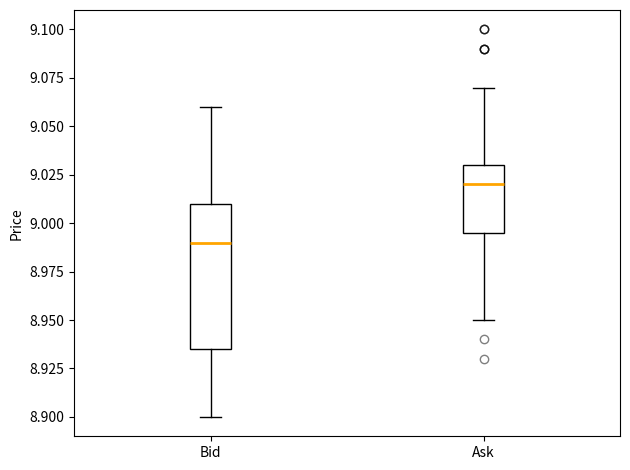

Reading left to right, transcribe this box plot: for each box, give where its median line is, the range the box spans, and where its two whiskers end, as read against the y-axis. The values are not printed on the chart, so give them approximately, as read against the axis.

Bid: median 8.990, box 8.935 to 9.010, whiskers 8.900 to 9.060
Ask: median 9.020, box 8.995 to 9.030, whiskers 8.950 to 9.070